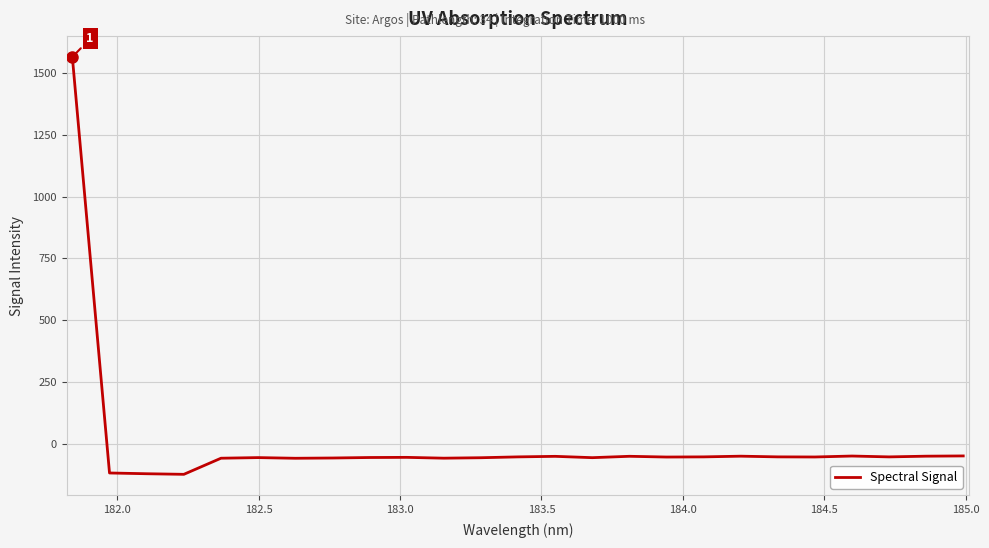

What is the smallest value displayed?

-121.5